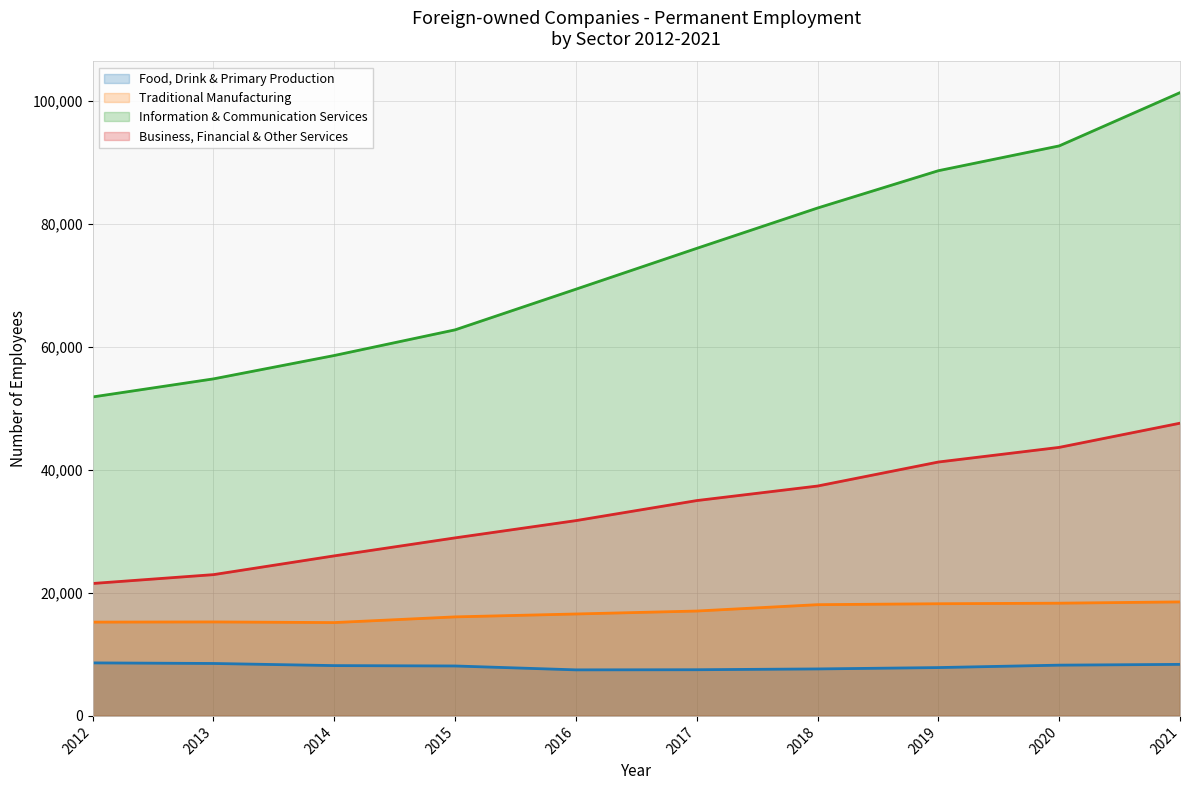

True or false: Food, Drink & Primary Production has more than 0 points higher than both neighbors.

False